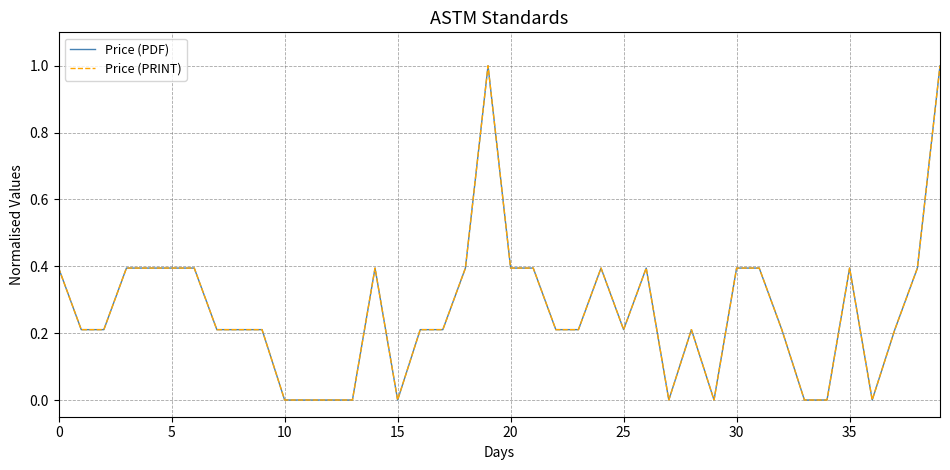

True or false: Price (PDF) and Price (PRINT) intersect in this chart.

False